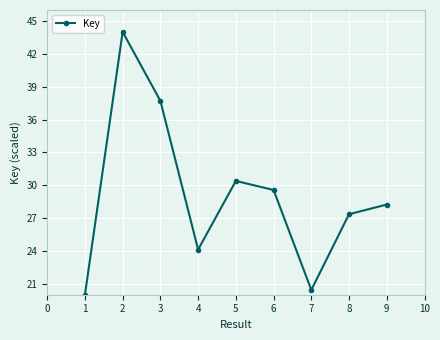

True or false: the data shows 37.7 at 3.

True